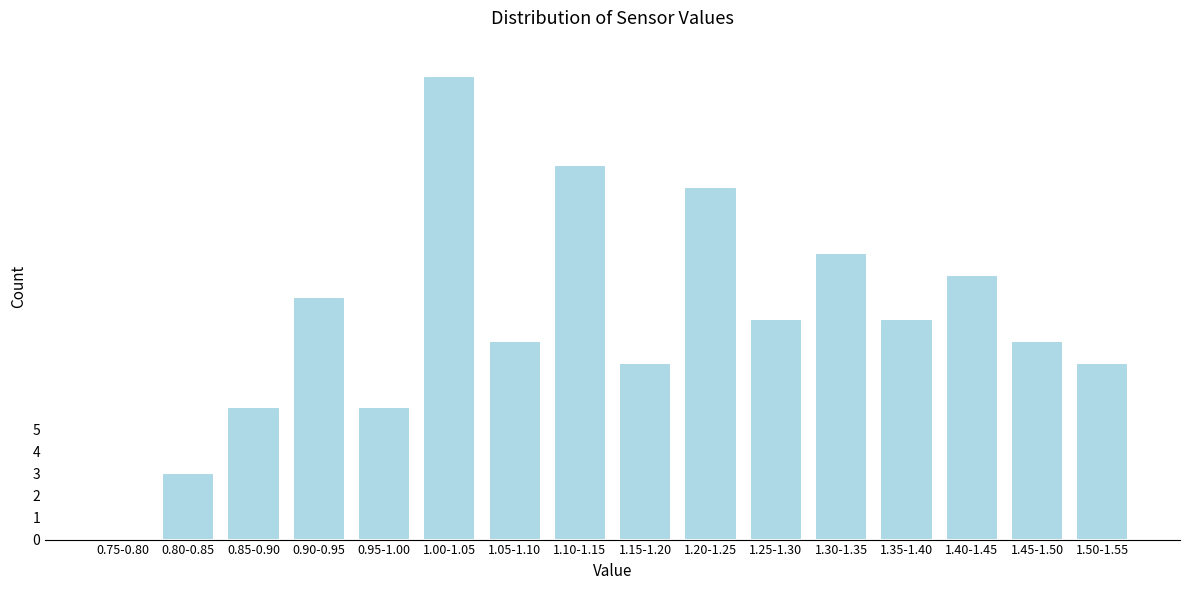

Reading left to right, what are all the values shown in this chart?

0.75-0.80=0	0.80-0.85=3	0.85-0.90=6	0.90-0.95=11	0.95-1.00=6	1.00-1.05=21	1.05-1.10=9	1.10-1.15=17	1.15-1.20=8	1.20-1.25=16	1.25-1.30=10	1.30-1.35=13	1.35-1.40=10	1.40-1.45=12	1.45-1.50=9	1.50-1.55=8